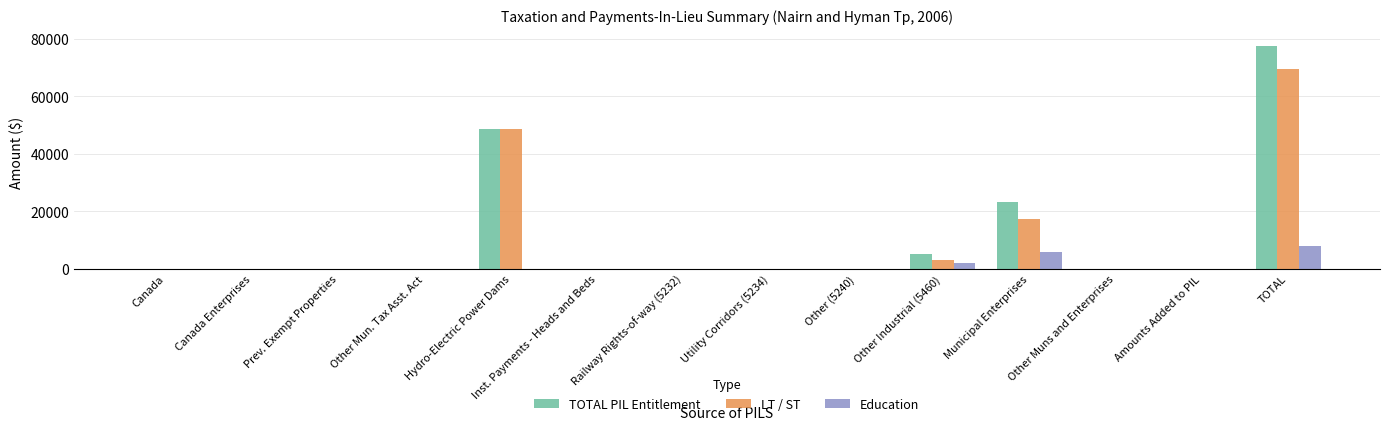

Which series has the widest spread of values?

TOTAL PIL Entitlement